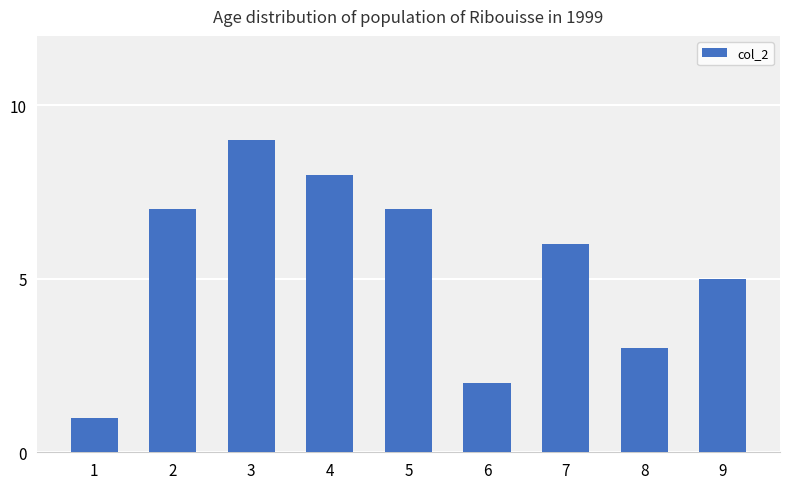

What is the average value?

5